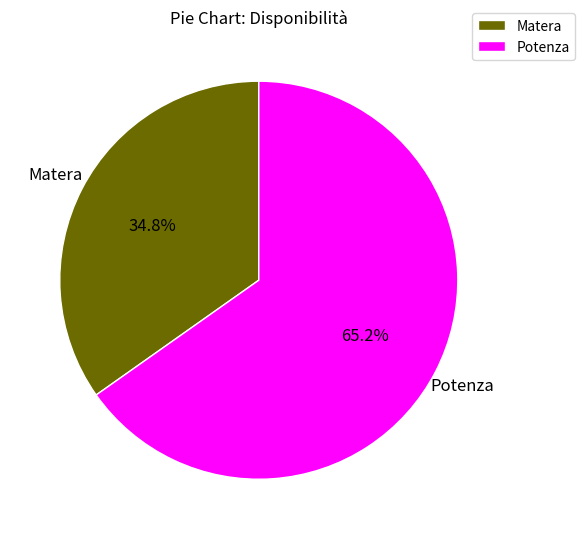

Which category accounts for the majority?

Potenza